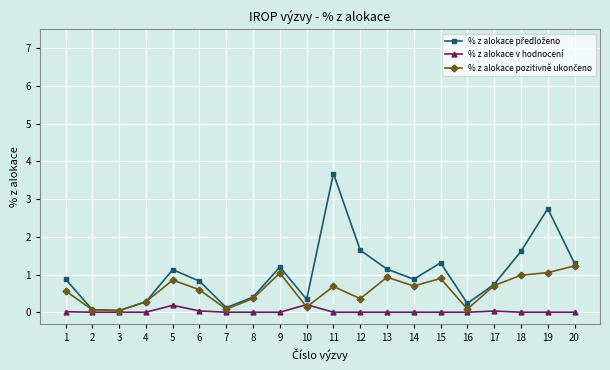

What is the greatest value displayed?

3.7